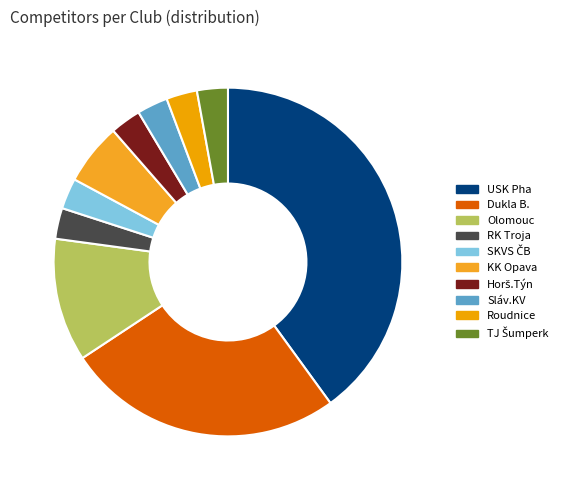

Count the number of slices in the pie.

10